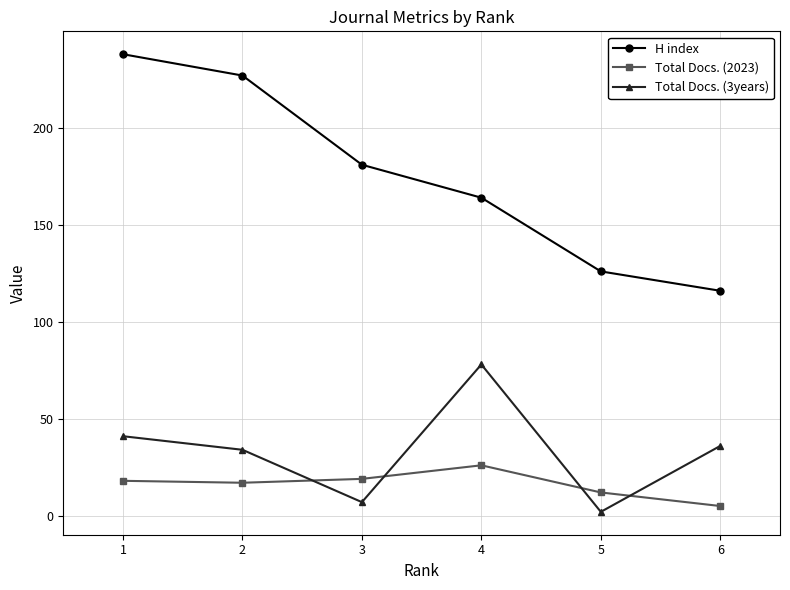

How many distinct data groups are displayed?

3